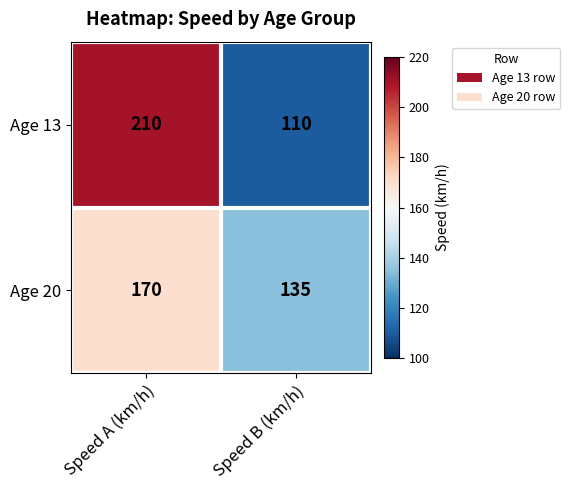

What is the sum of all Age 13 values?

320